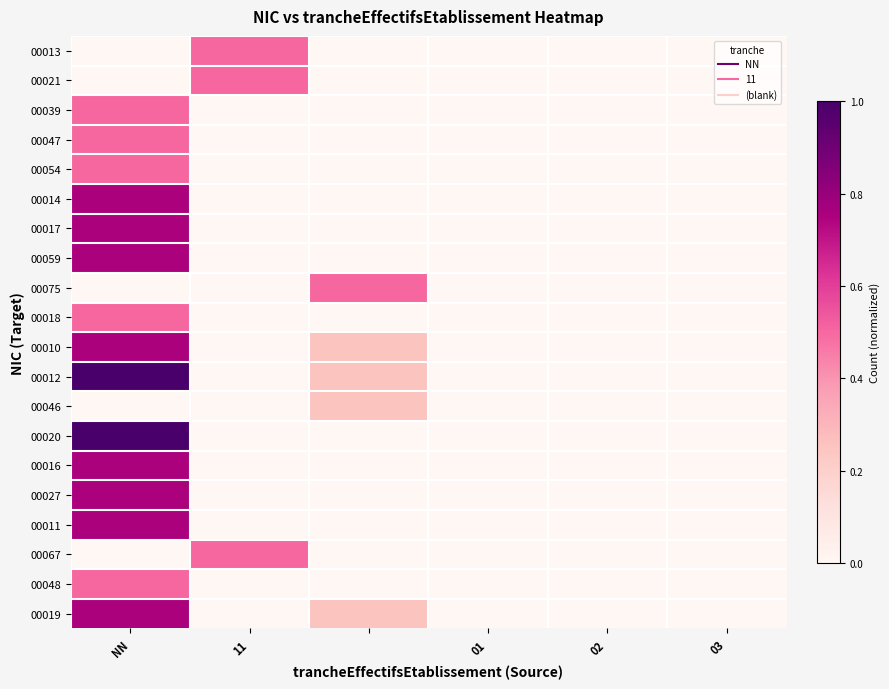

Which series has the largest range (max minus min)?

00012